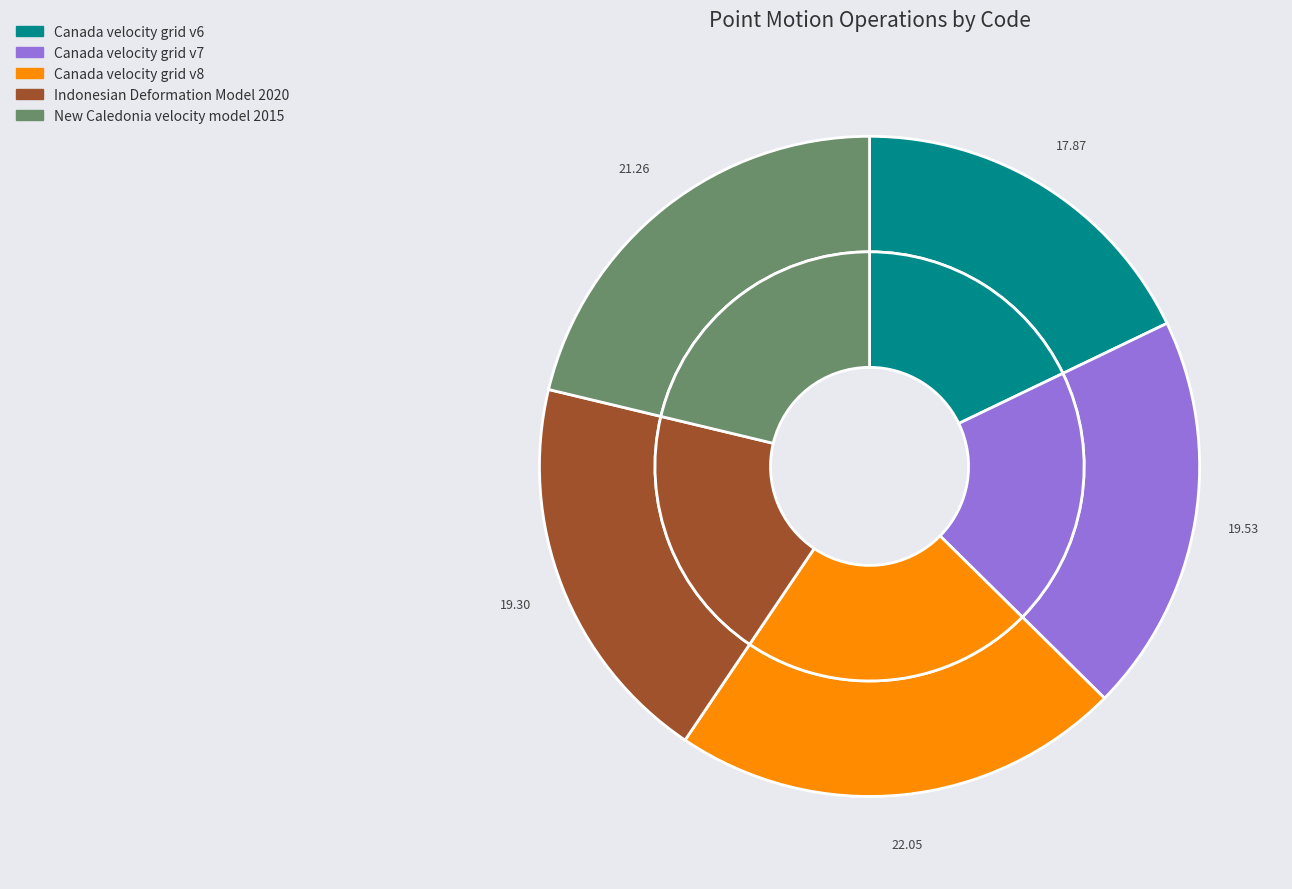

Which slice is the largest?

Canada velocity grid v8